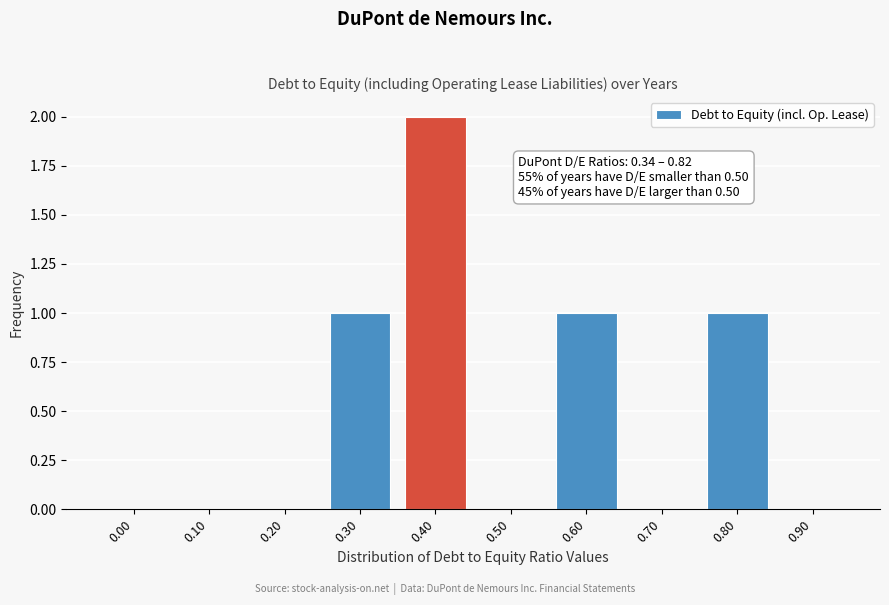

Reading left to right, what are all the values shown in this chart?

0.00=0	0.10=0	0.20=0	0.30=1	0.40=2	0.50=0	0.60=1	0.70=0	0.80=1	0.90=0